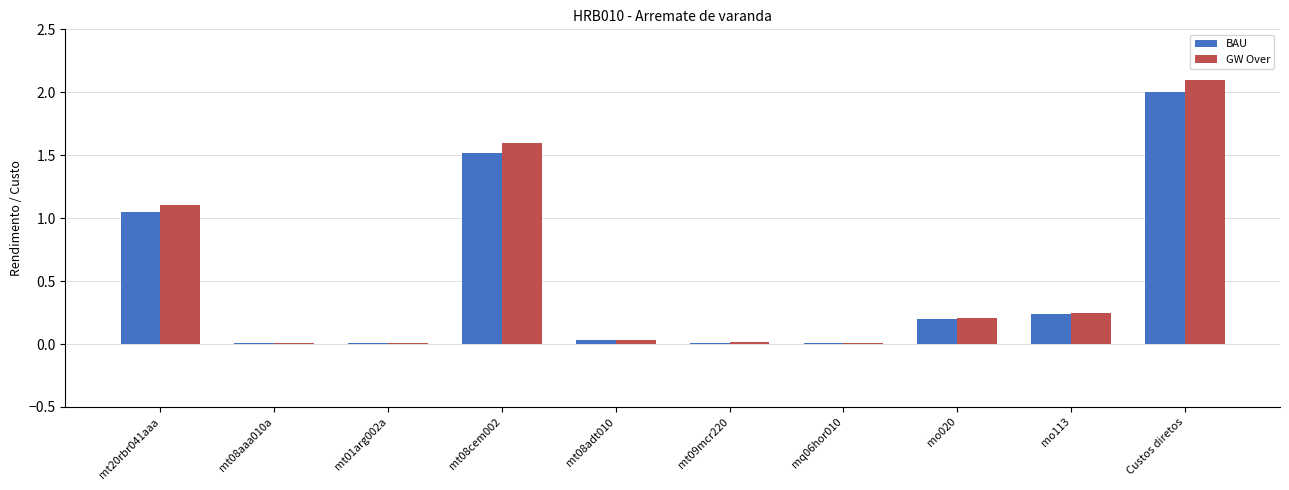

What is the average value of the BAU series?

0.5